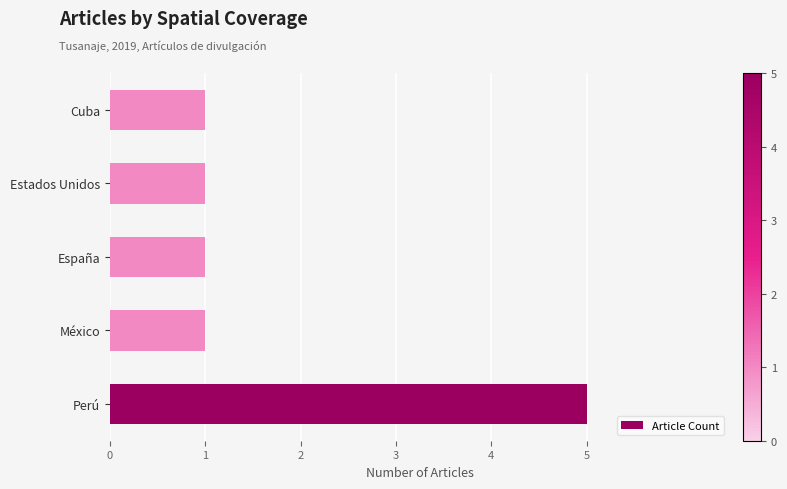

Is it true that the value at Estados Unidos is 2?

False